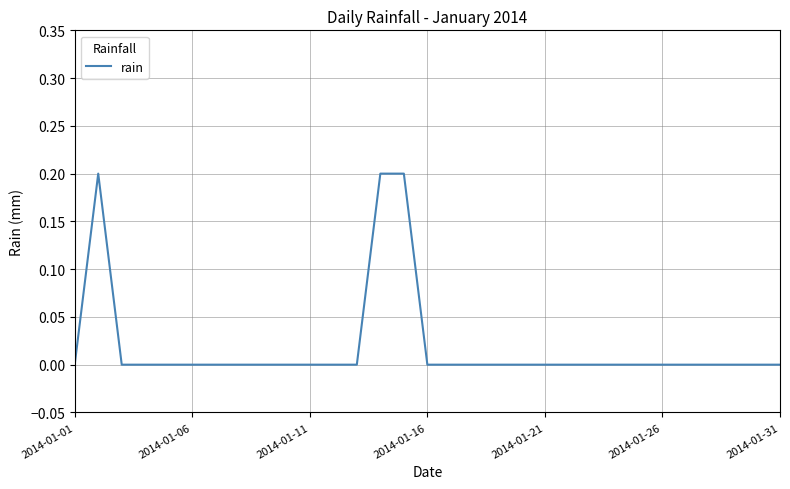

Does the chart display data point markers on the line(s)?

No